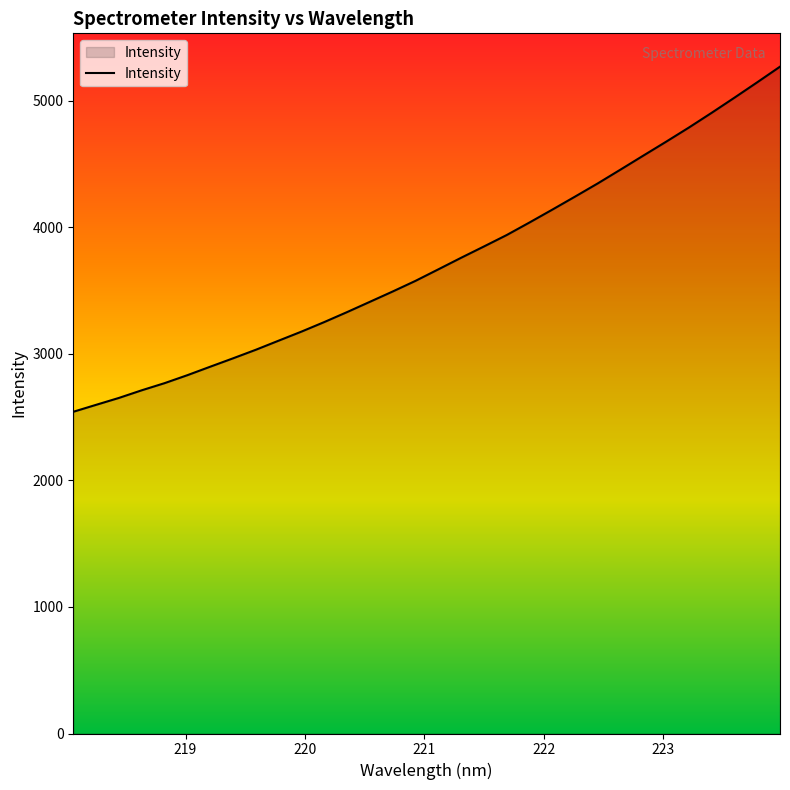

What is the maximum value shown in the chart?

5269.6